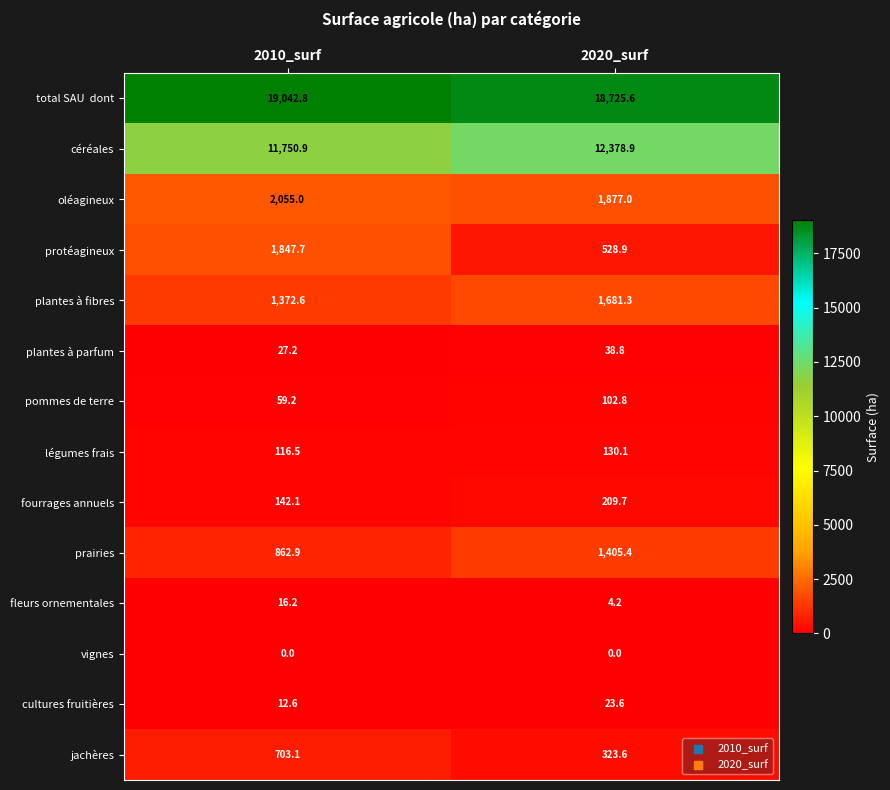

What is the difference between the highest and lowest values at 2010_surf?

19042.8